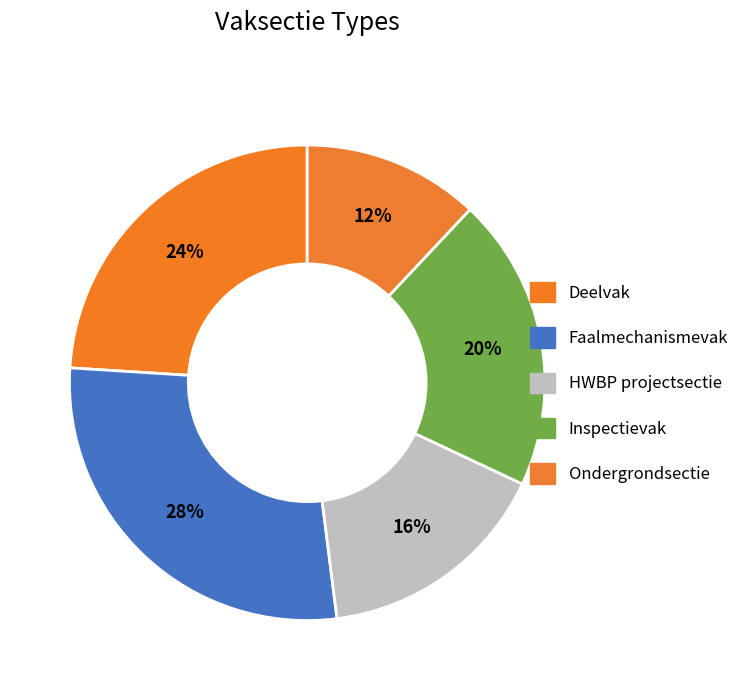

True or false: Faalmechanismevak accounts for 28% of the total.

True